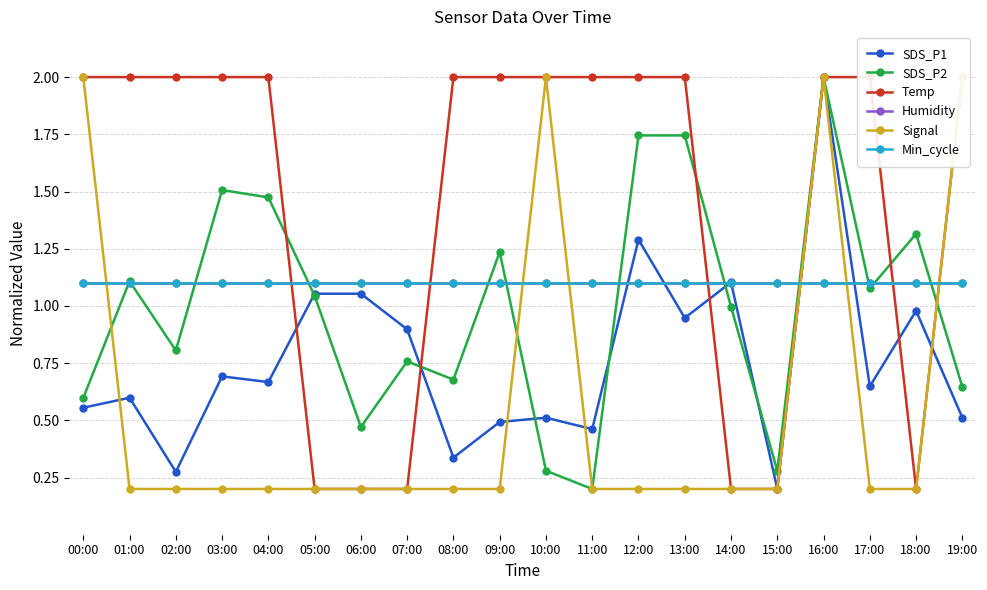

Where does the SDS_P2 series first go above 1?

01:00